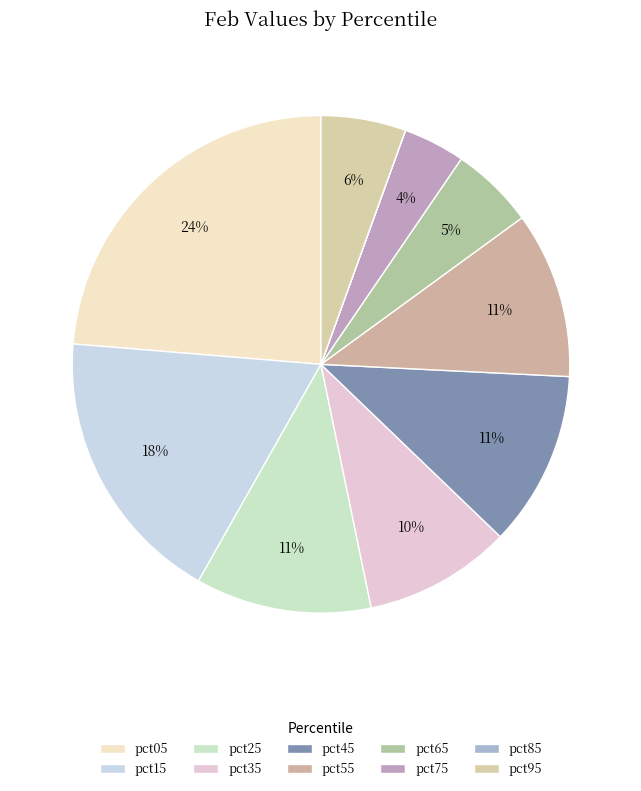

What is the largest slice in the pie chart?

pct05